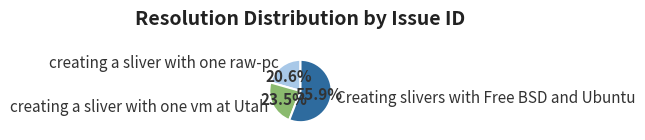

Which slice is the largest?

Creating slivers with Free BSD and Ubuntu